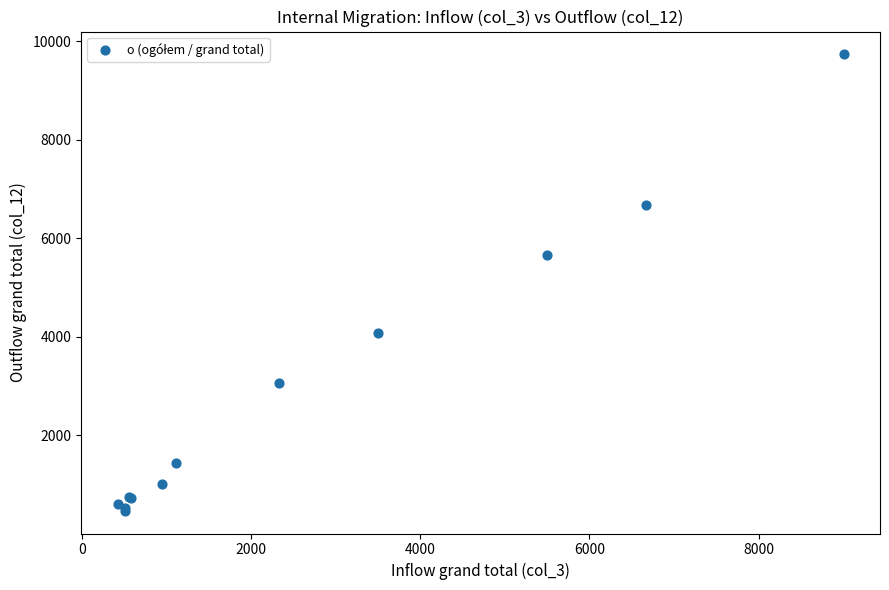

What Y value in the scatter plot is closest to 5102?

5657